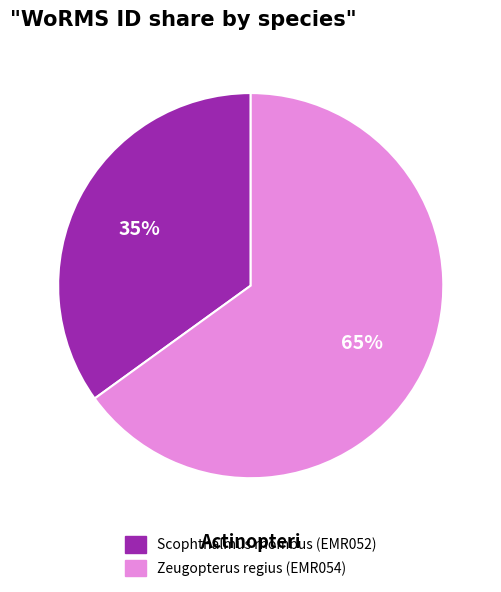

Does Zeugopterus regius (EMR054) account for over 50% of the chart?

Yes